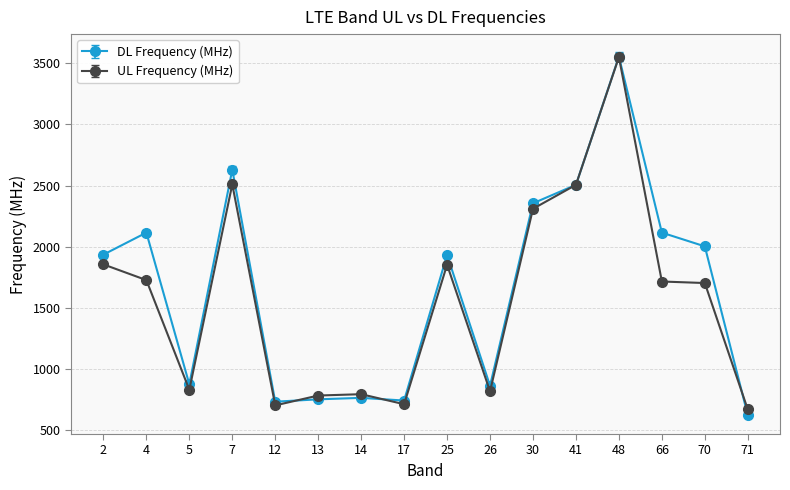

The value of DL Frequency (MHz) at 71 is 622.0. True or false?

True